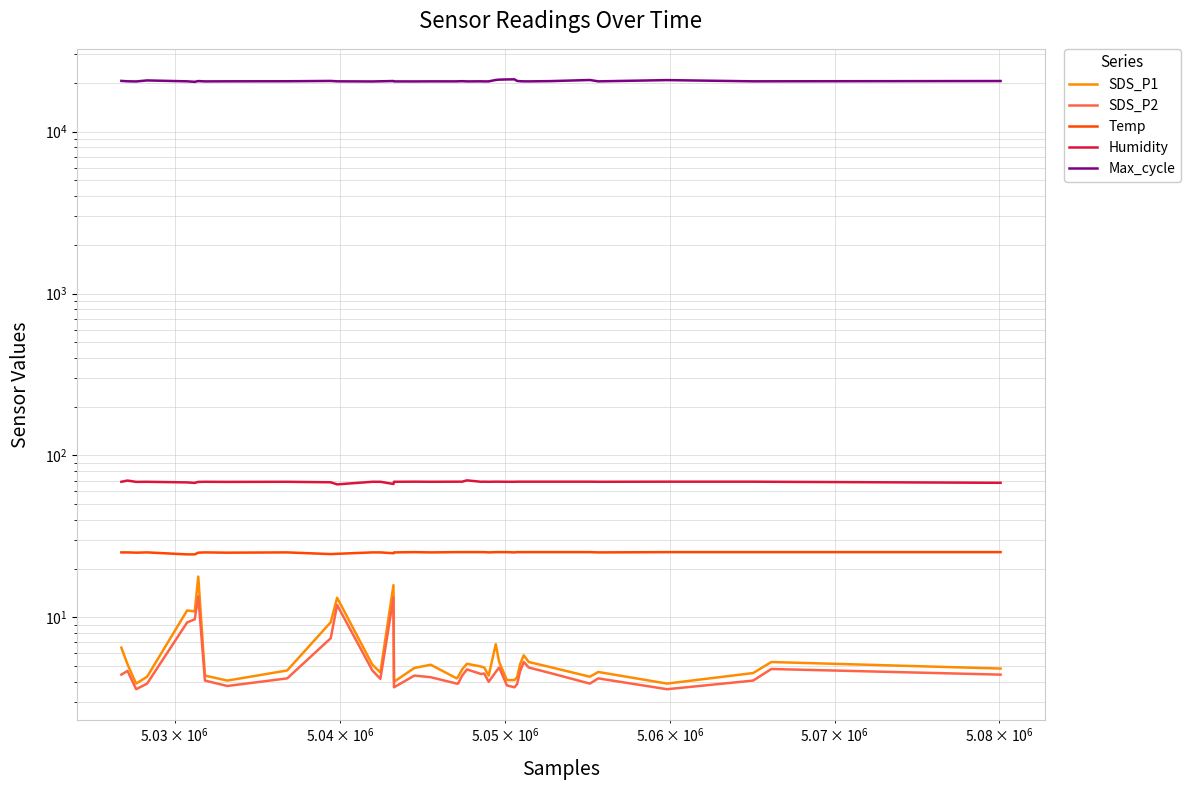

True or false: Humidity and SDS_P1 intersect in this chart.

False